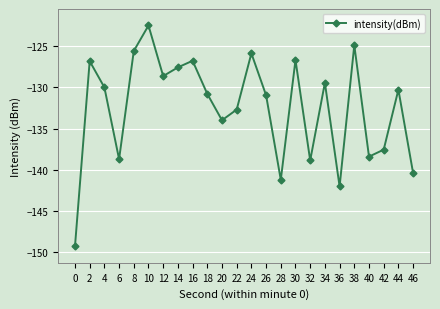

What is the value of the 13th point from the left?

-125.9